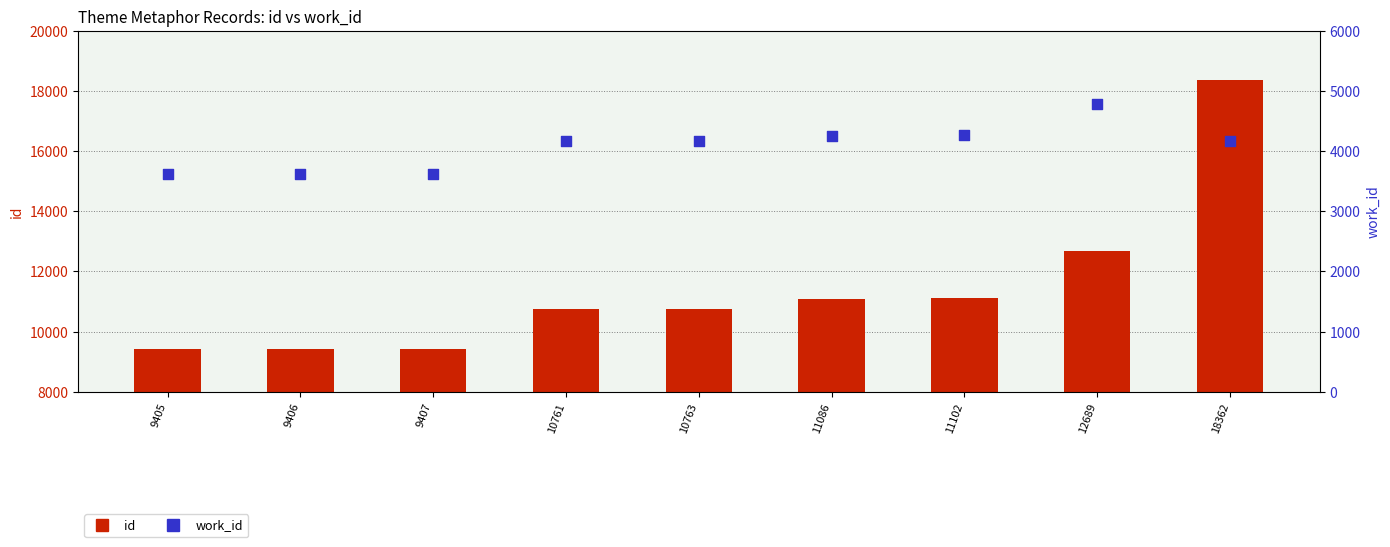

Which series contains the highest Y value?

id